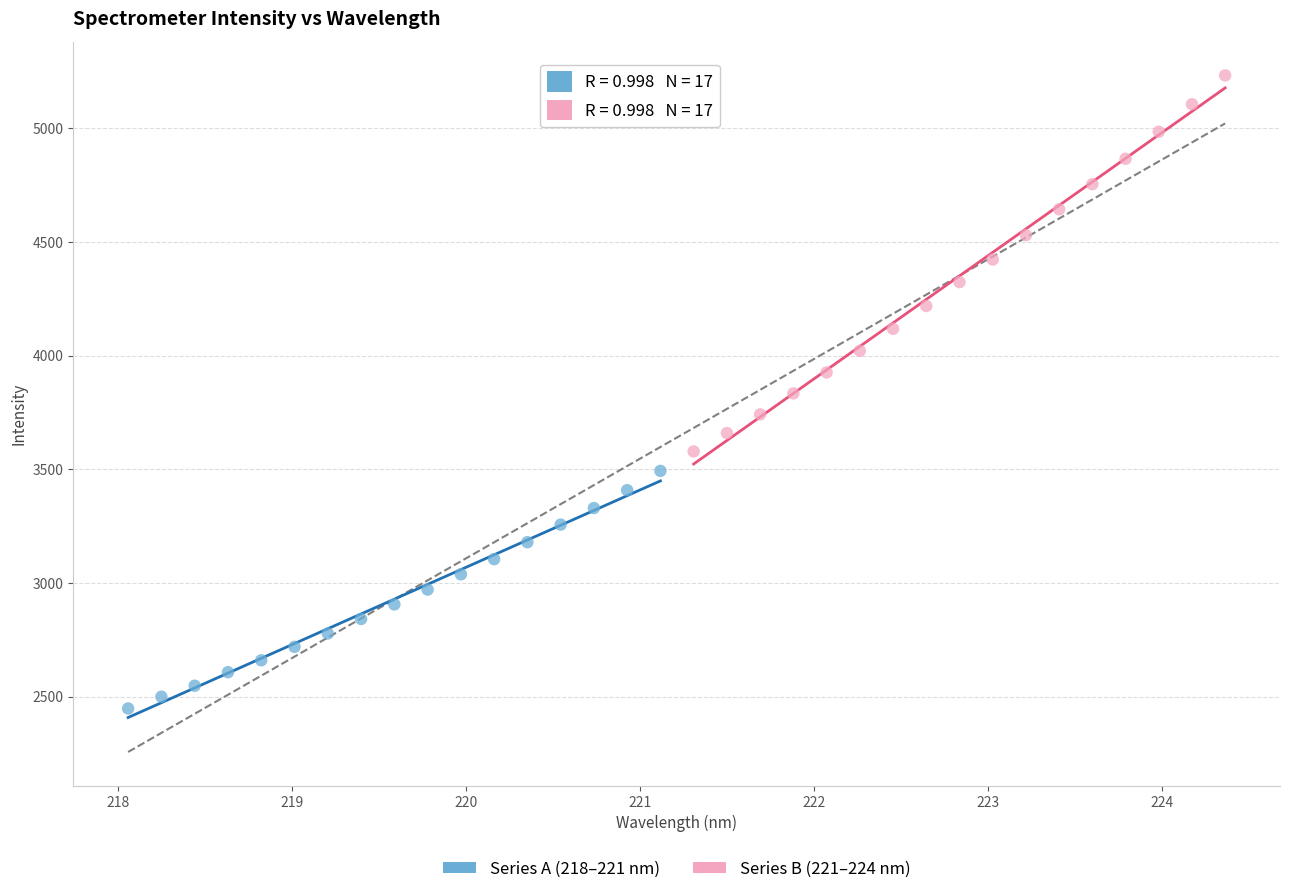

Which series has the largest Y range (max minus min)?

Series B (221–224 nm)